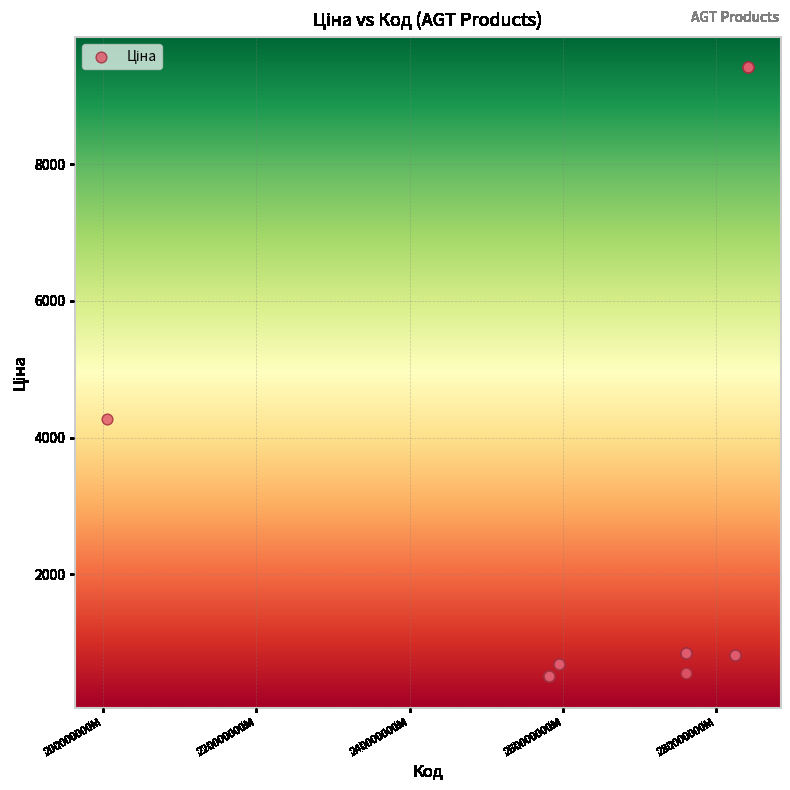

What Y value in the scatter plot is closest to 4960?

4266.8